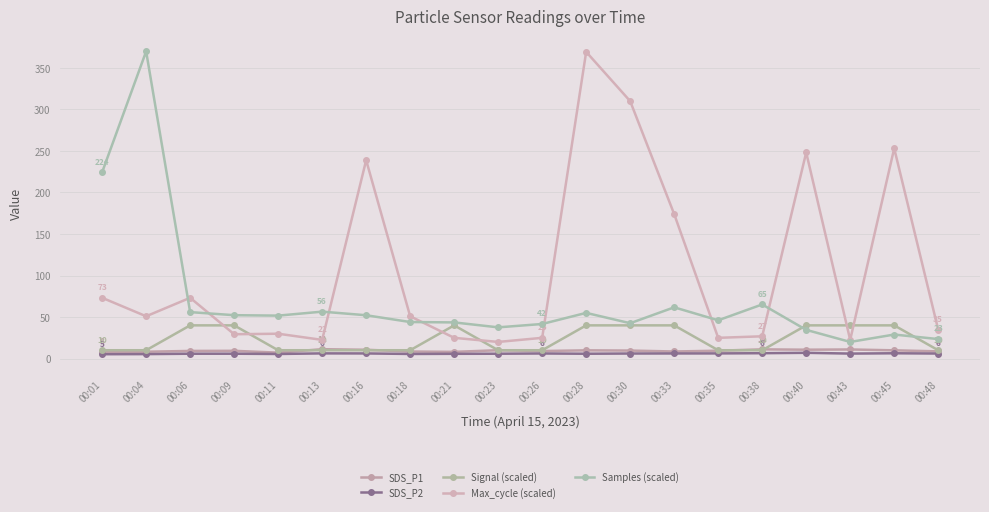

True or false: SDS_P2 and Max_cycle (scaled) cross at least once.

False